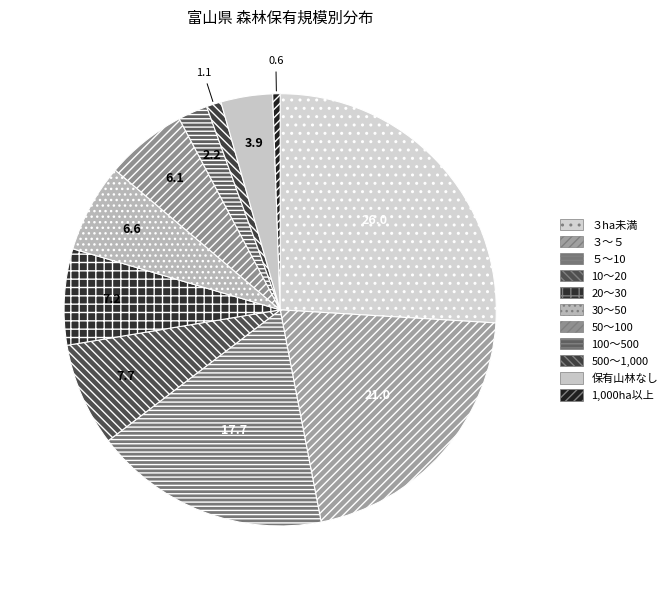

Which category has the biggest portion of the pie?

３ha未満